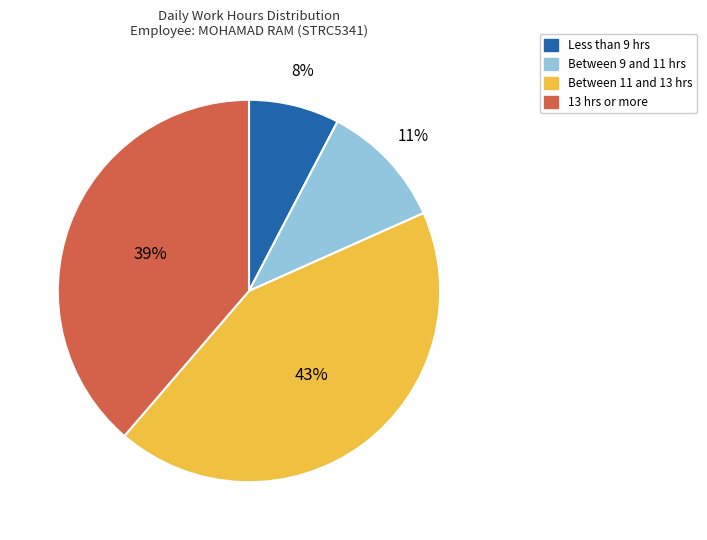

To the nearest percent, what is the difference between the largest and smallest slice percentages?

35%